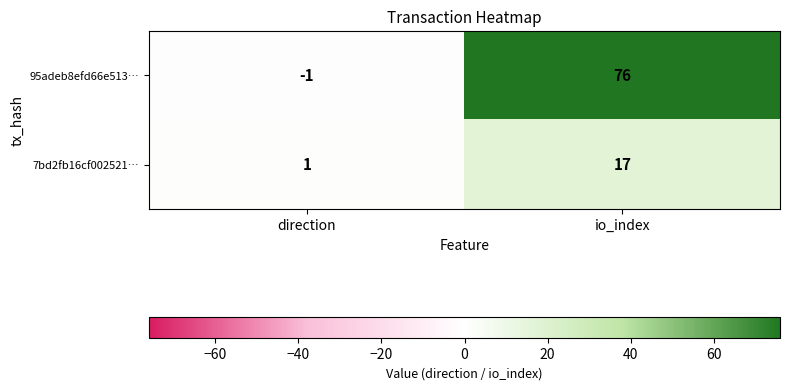

True or false: 95adeb8efd66e513… has a value of 76 at io_index.

True